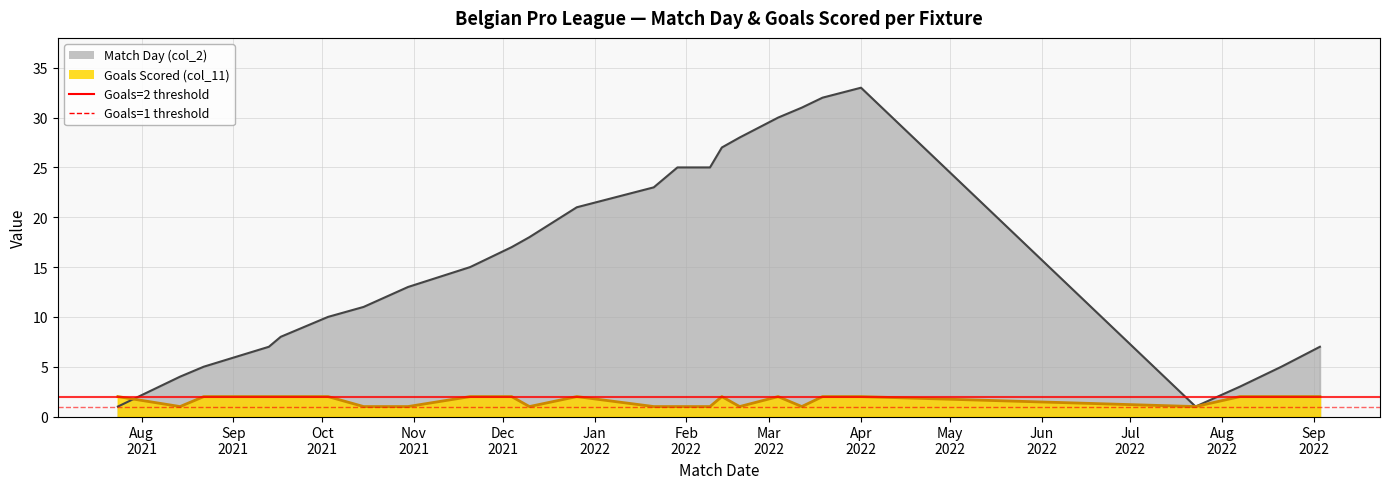

What is the lowest value of the Goals=2 threshold series?

2